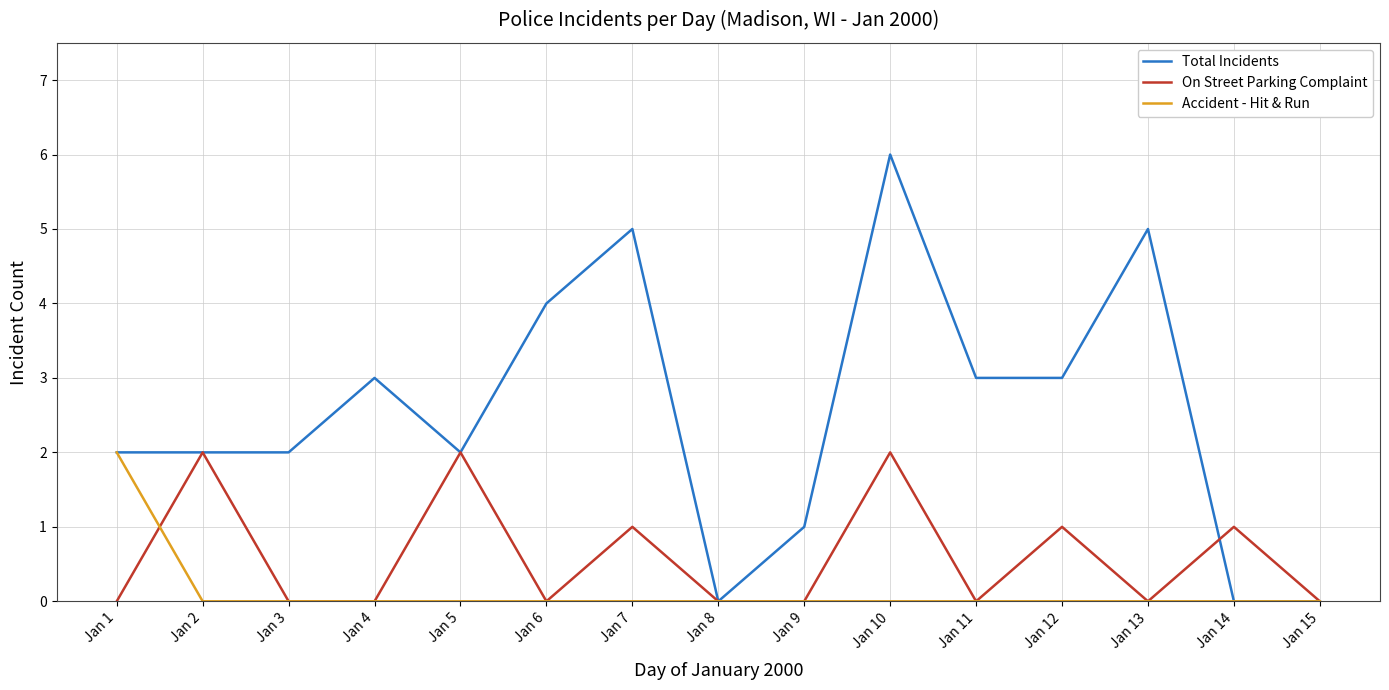

What is the greatest value displayed?

6